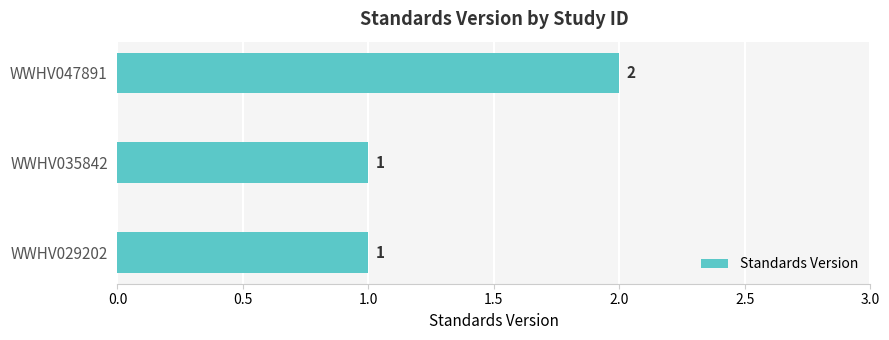

Between WWHV047891 and WWHV029202, which is larger?

WWHV047891